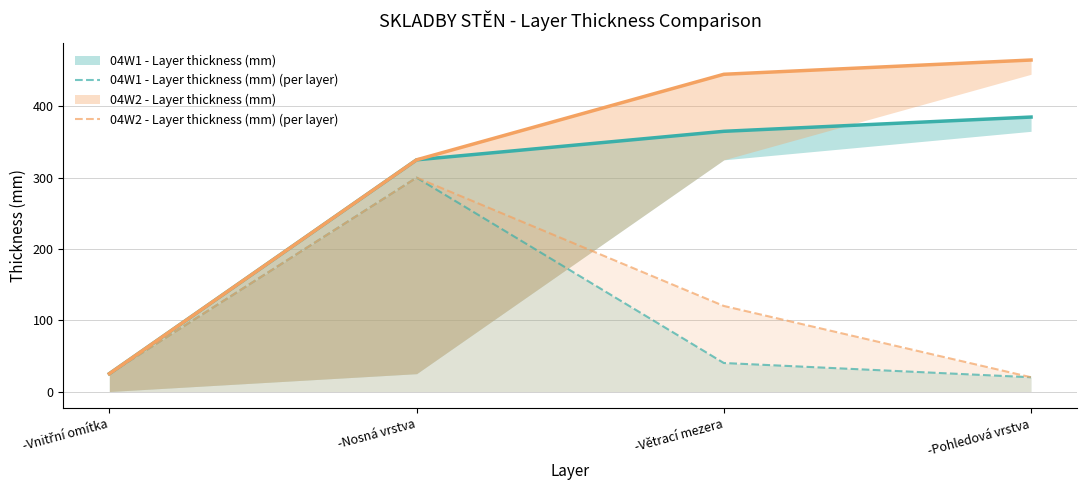

At which category is the sum across all series the highest?

-Nosná vrstva